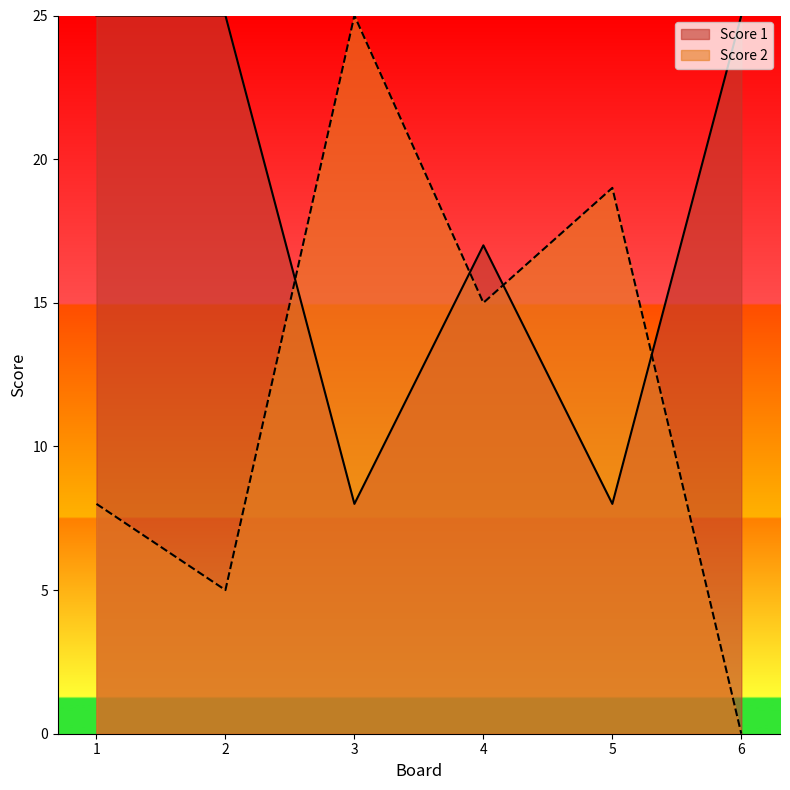

Is the value of Score 1 at 1 greater than the value of Score 2 at 1?

Yes